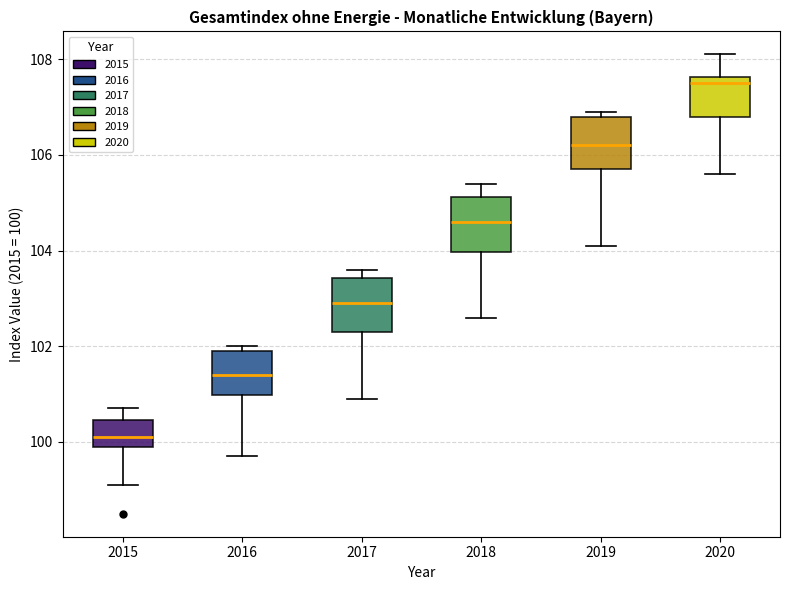

Which box has the highest median line?

2020